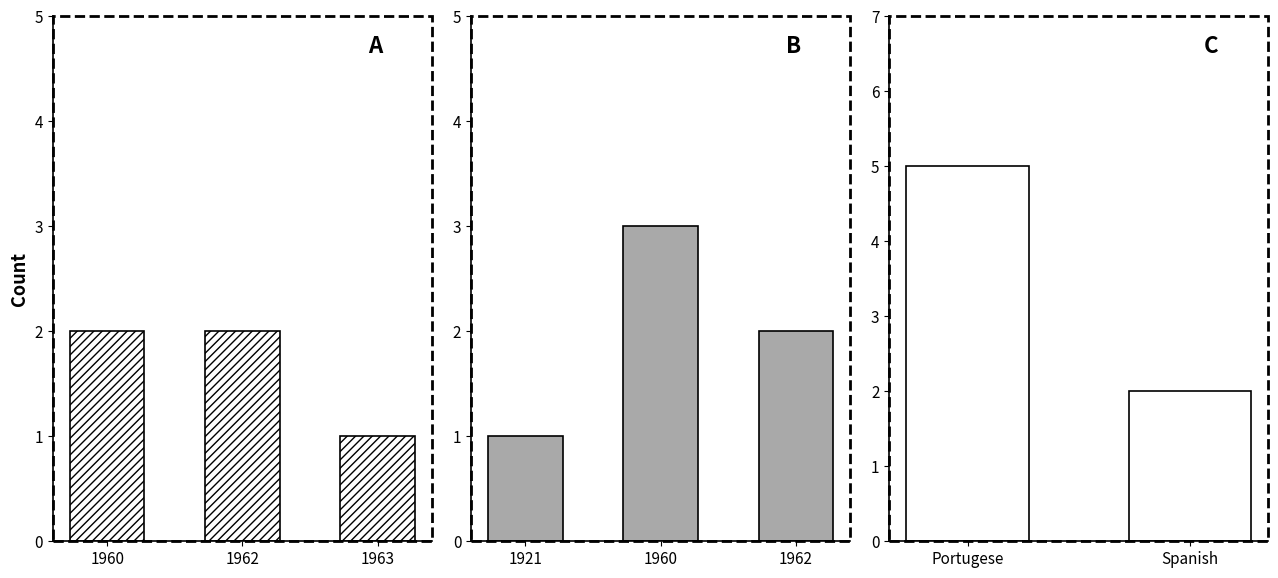

True or false: the data shows 1 at 1962.

False